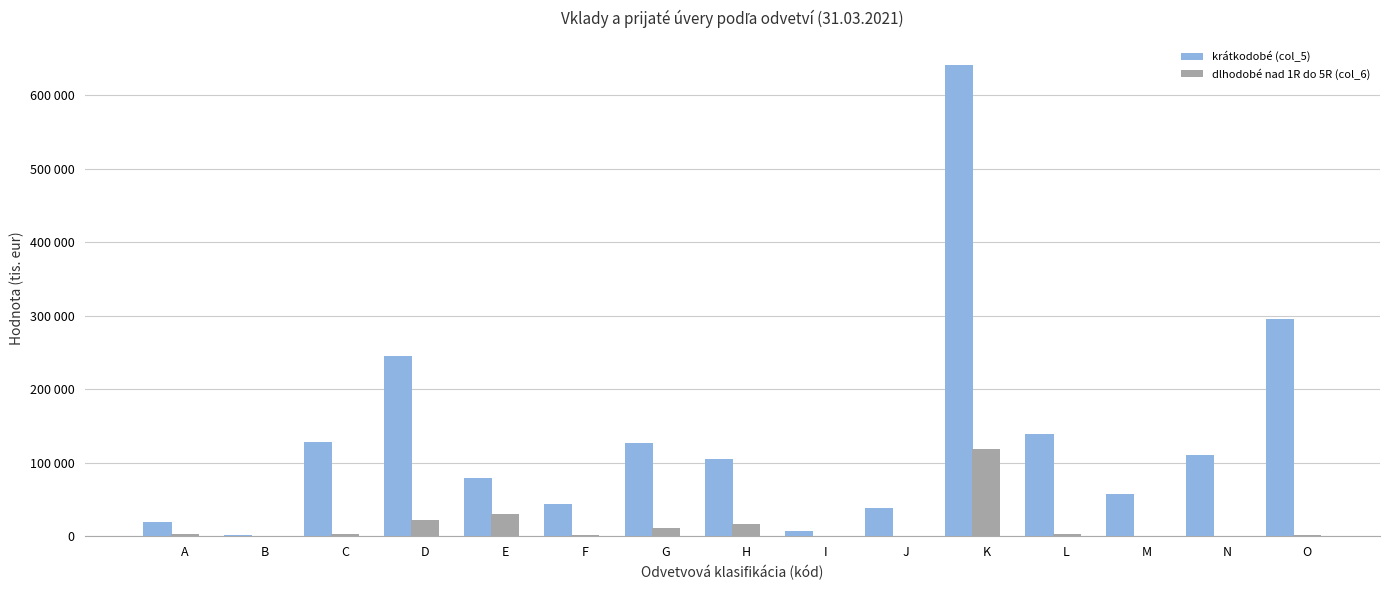

What is the average value of the dlhodobé nad 1R do 5R (col_6) series?

14266